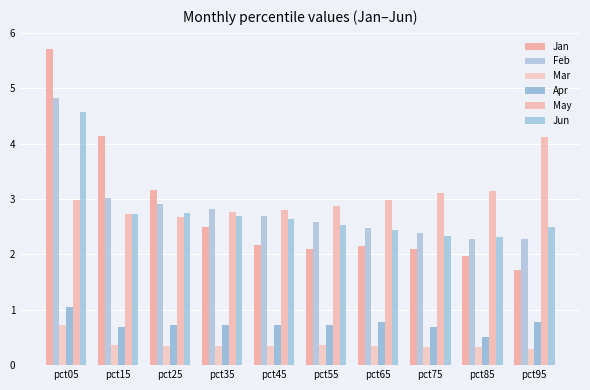

True or false: Jun has a value of 4.6 at pct05.

True